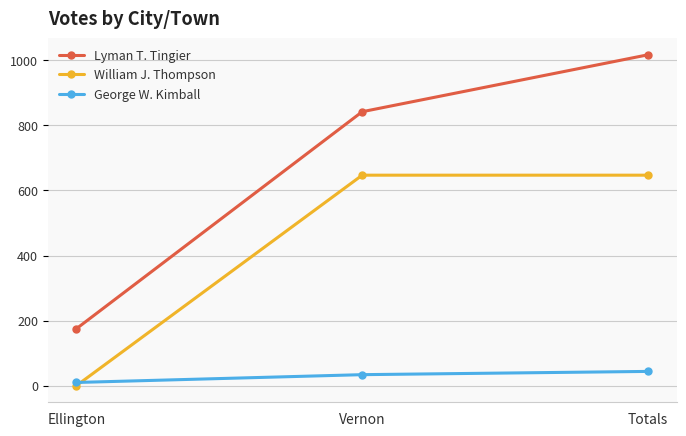

Is it true that Lyman T. Tingier equals 1514 at Totals?

False